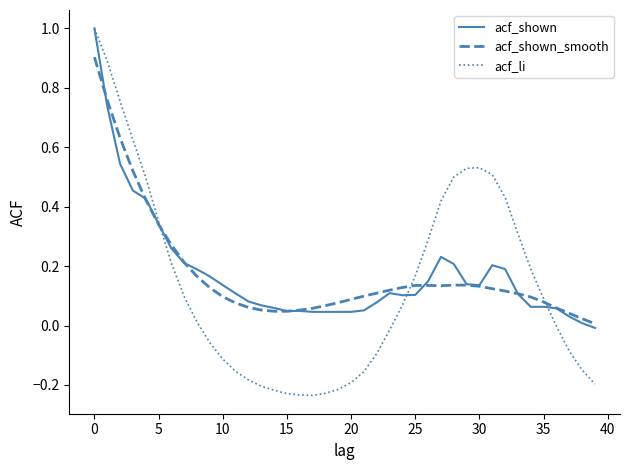

In acf_li, how many points are lower than both neighbors (excluding endpoints)?

1